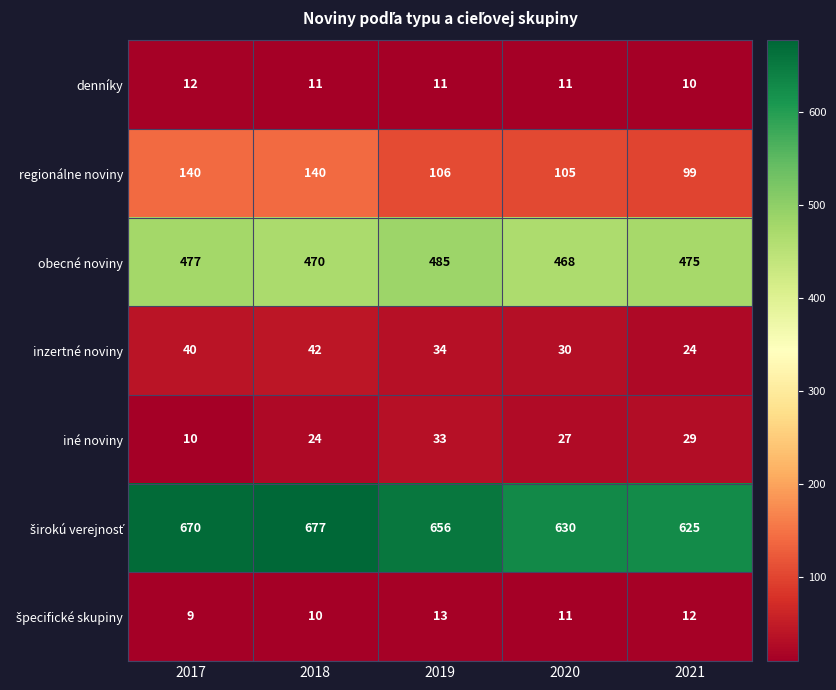

Between 2017 and 2019, which series saw the biggest shift?

regionálne noviny